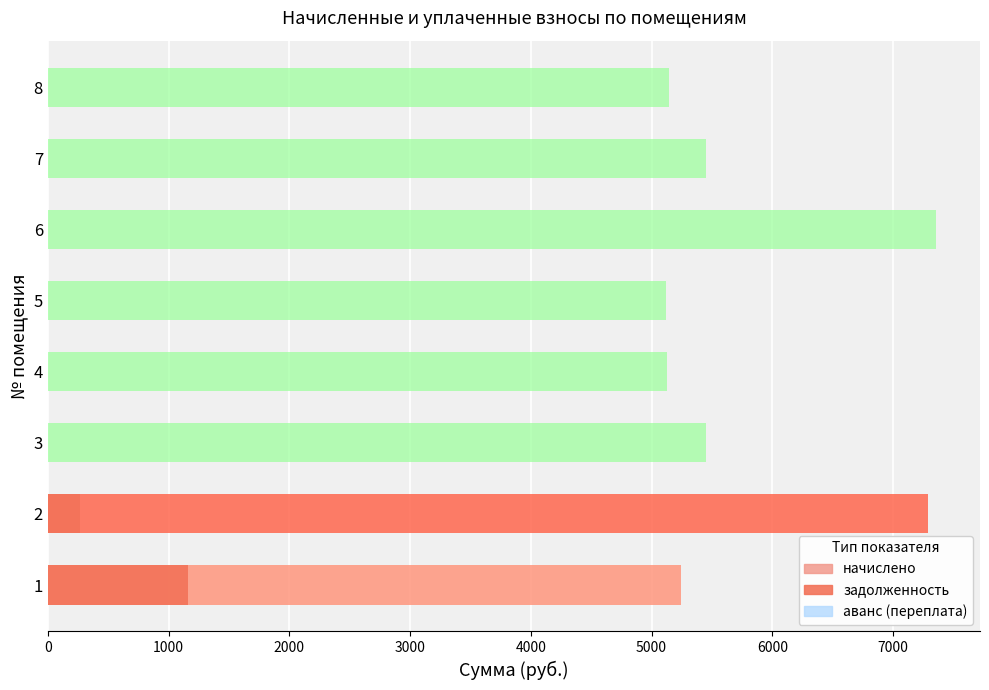

What is the total value across all series at 7000?

5142.1